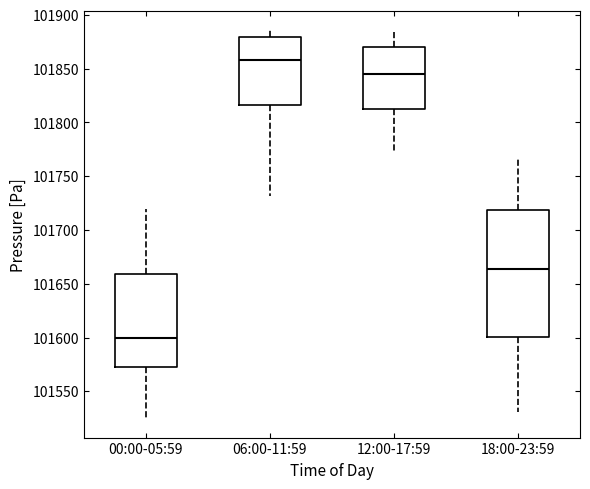

Which box is the tallest, from its lower edge to its upper edge?

18:00-23:59